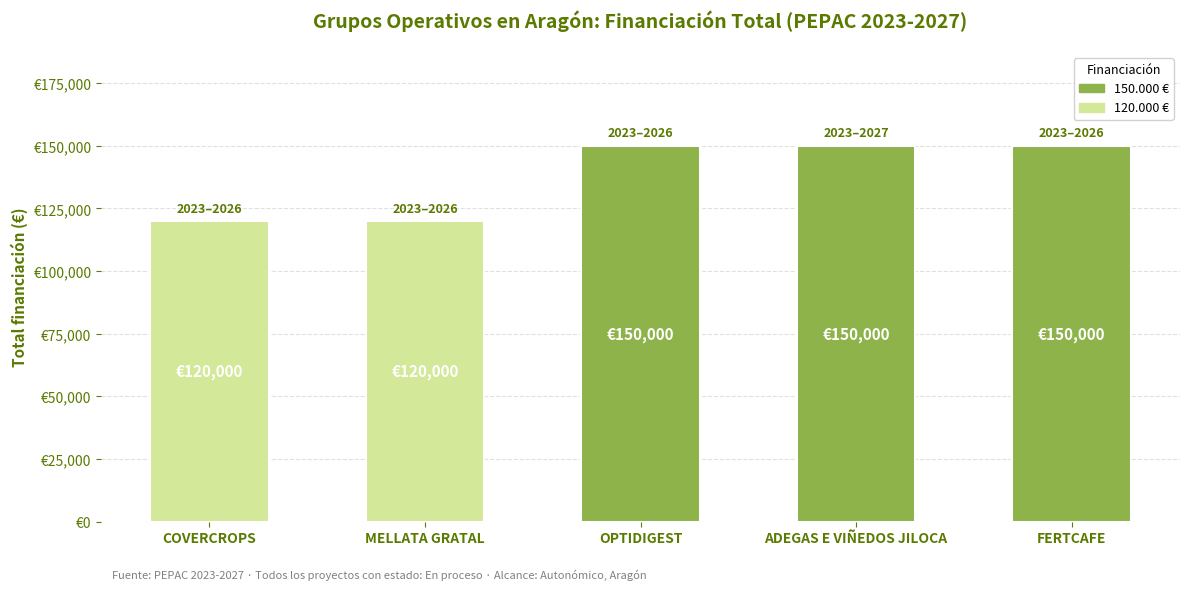

Does the chart contain any negative values?

No